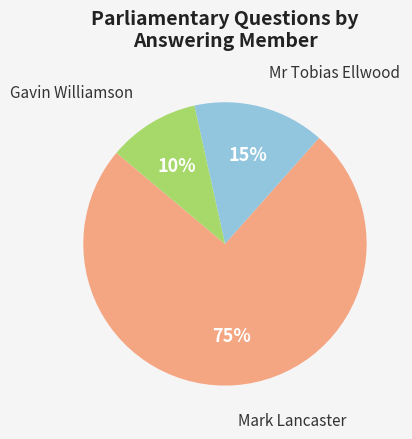

How many segments does this pie chart have?

3